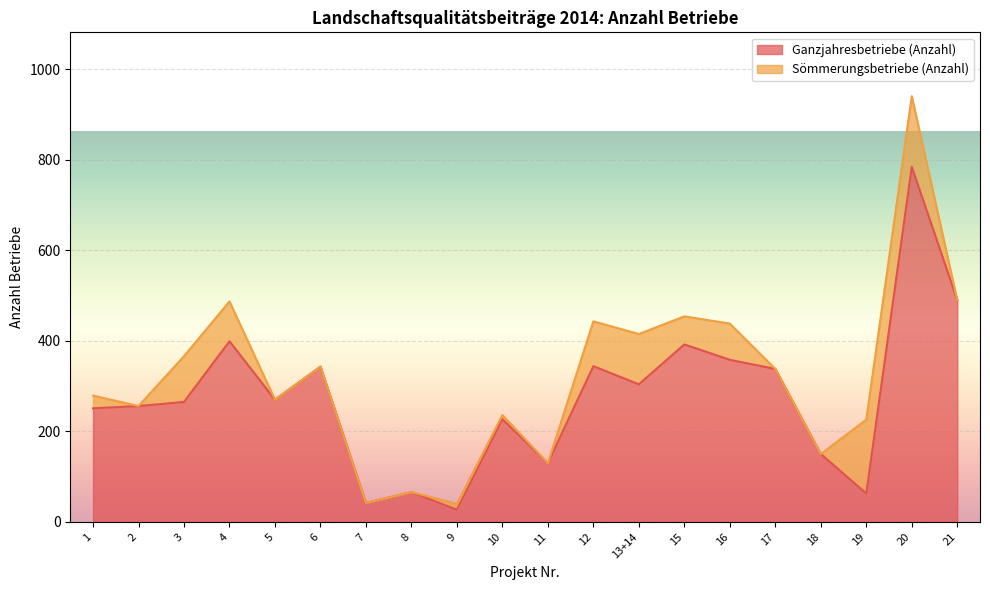

What is the sum of the values at 1 and 4?

650